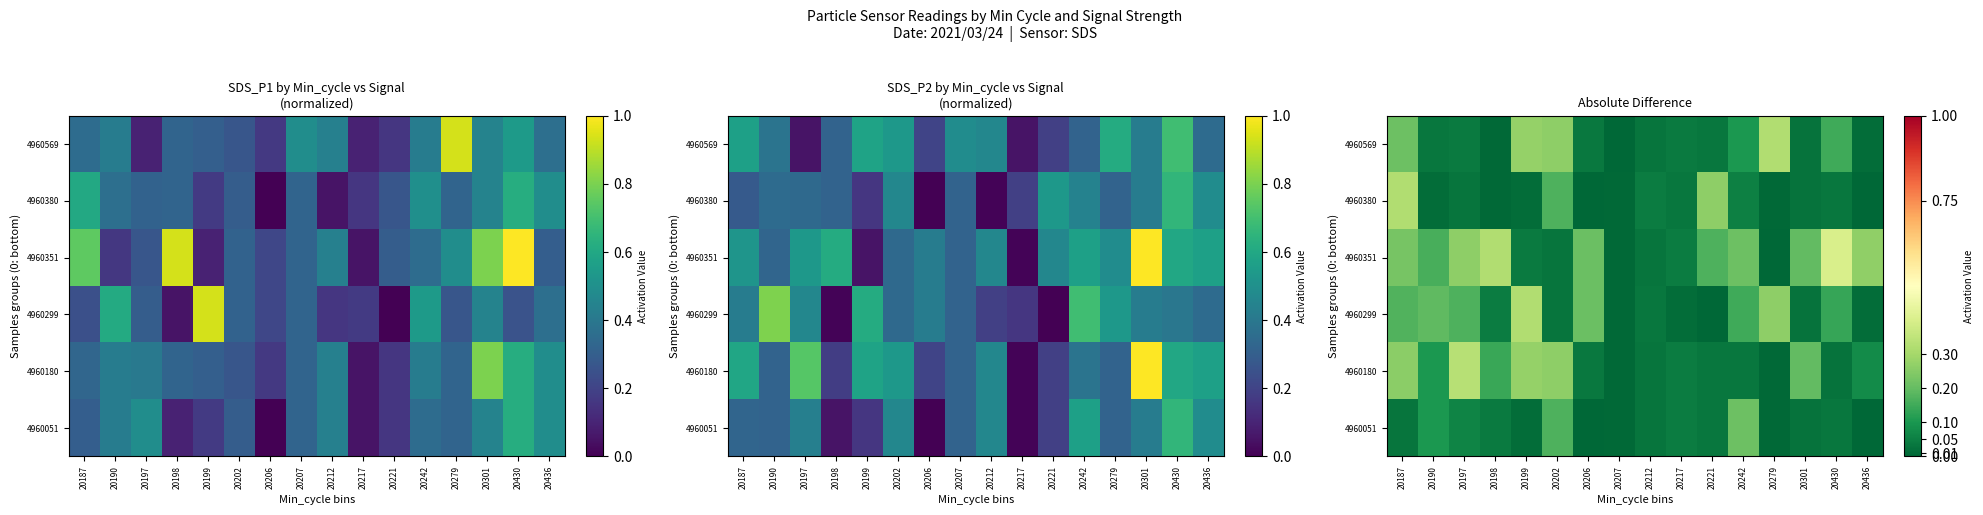

How many categories are shown in the chart?

16